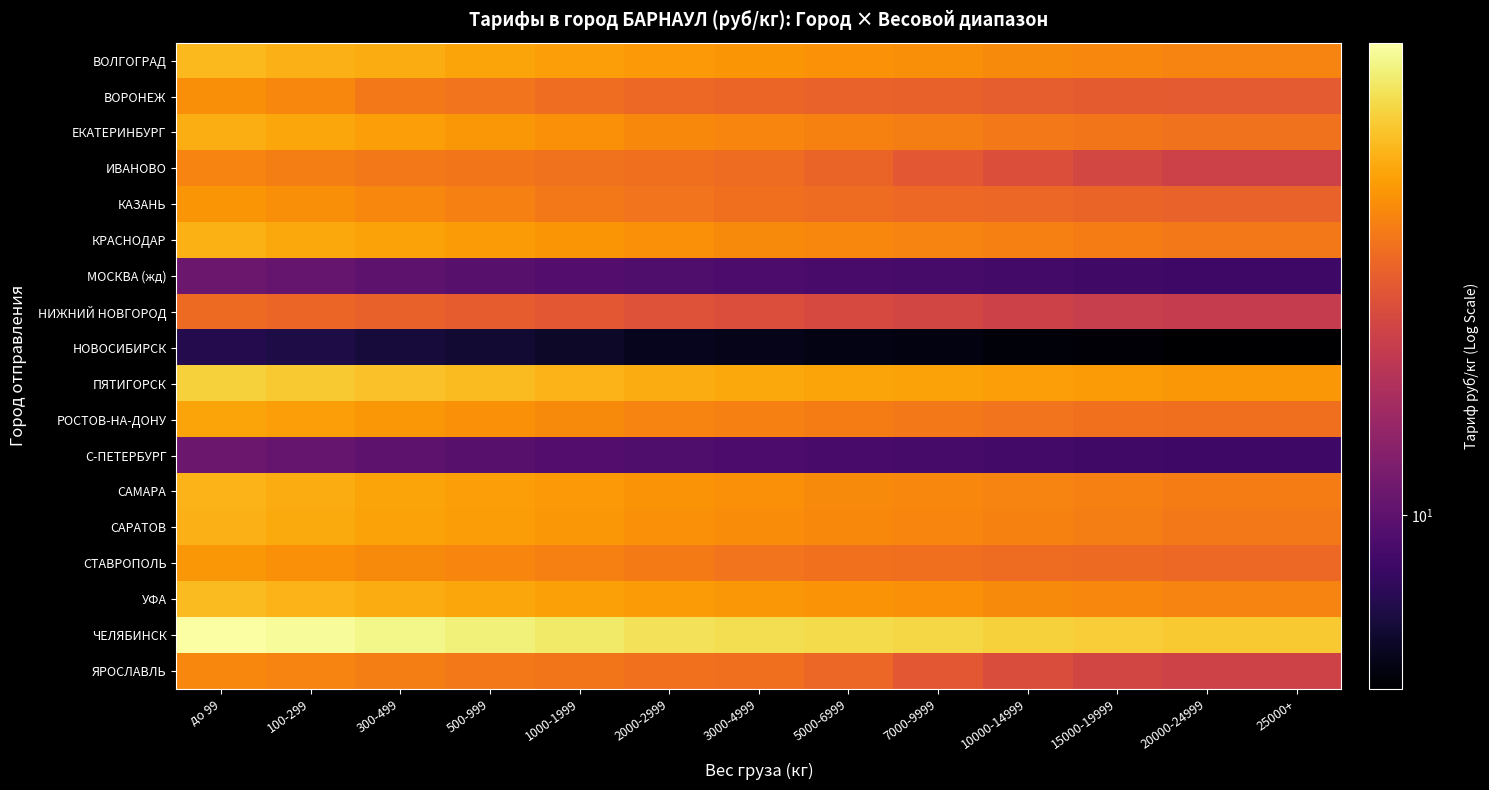

Count the number of categories in the chart.

13